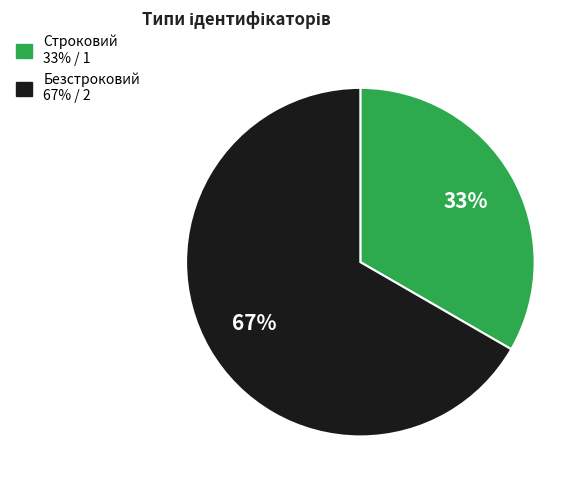

Which category has the smallest portion of the pie?

Строковий